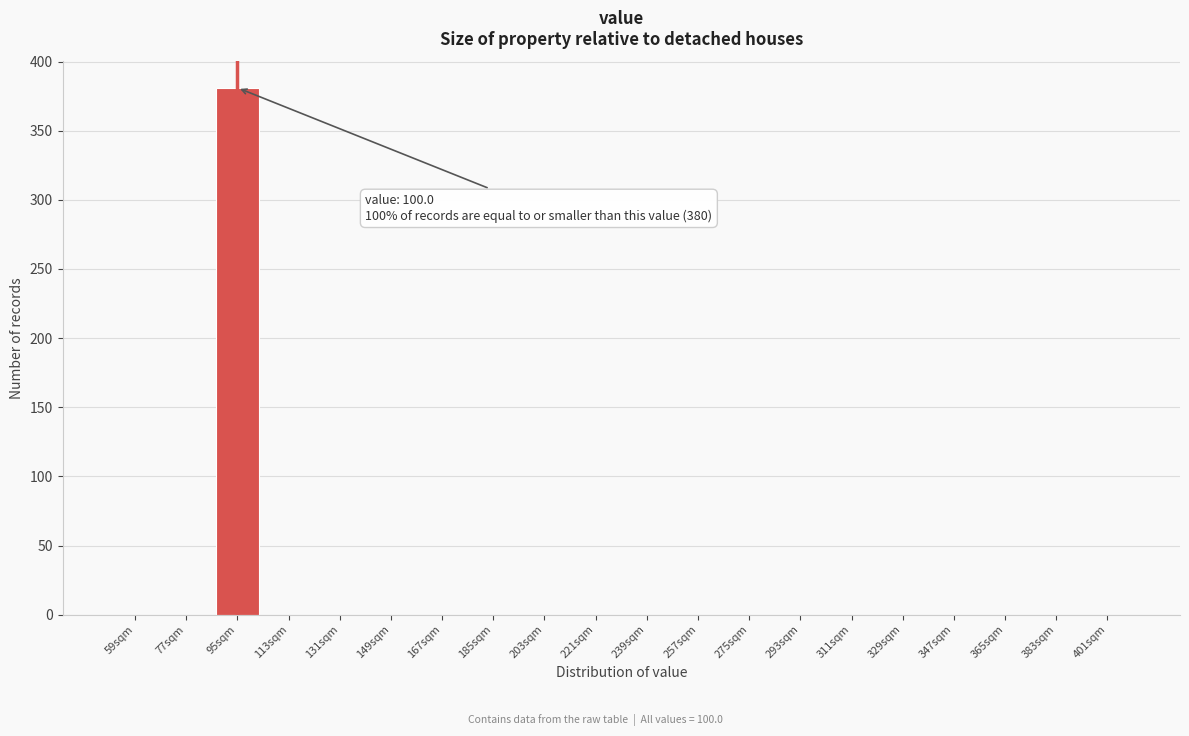

Reading left to right, what are all the values shown in this chart?

59sqm=0	77sqm=0	95sqm=381	113sqm=0	131sqm=0	149sqm=0	167sqm=0	185sqm=0	203sqm=0	221sqm=0	239sqm=0	257sqm=0	275sqm=0	293sqm=0	311sqm=0	329sqm=0	347sqm=0	365sqm=0	383sqm=0	401sqm=0